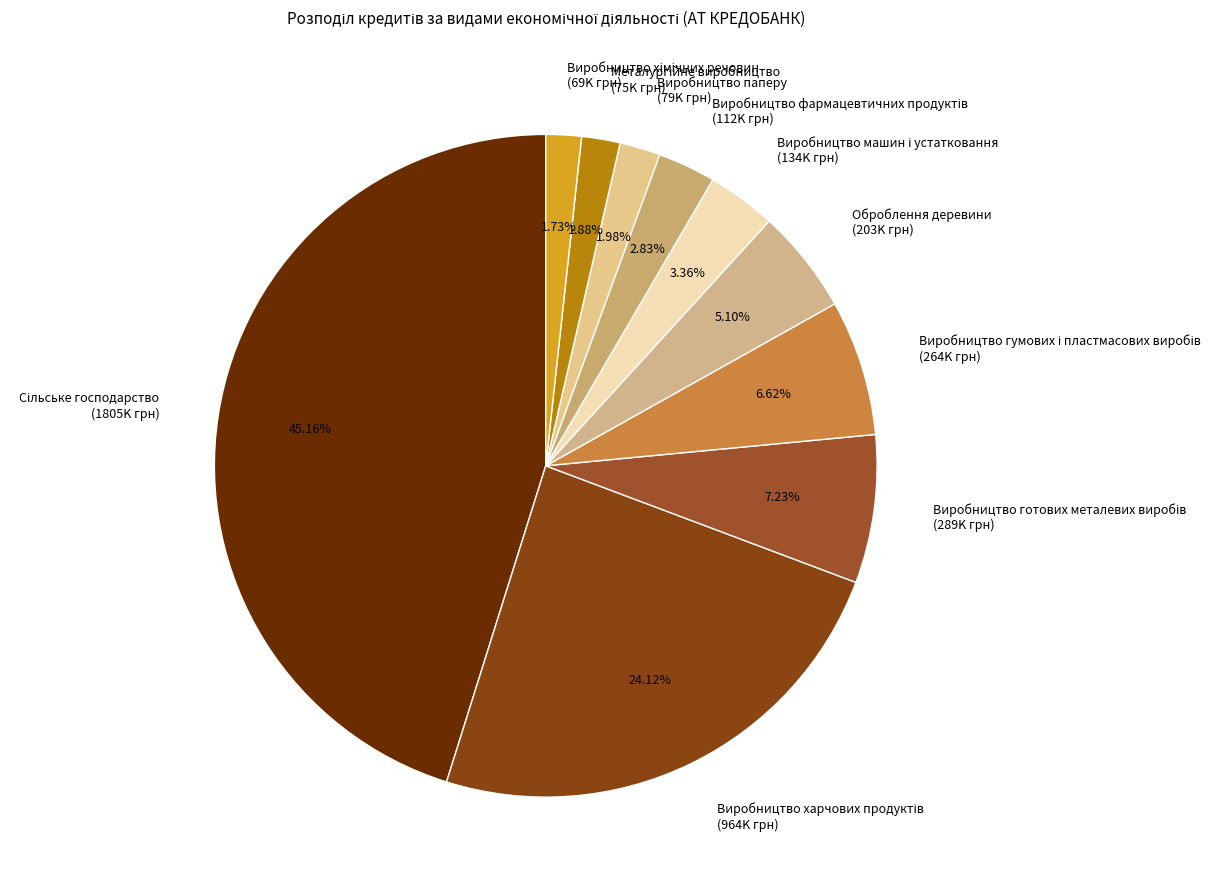

How many segments does this pie chart have?

10